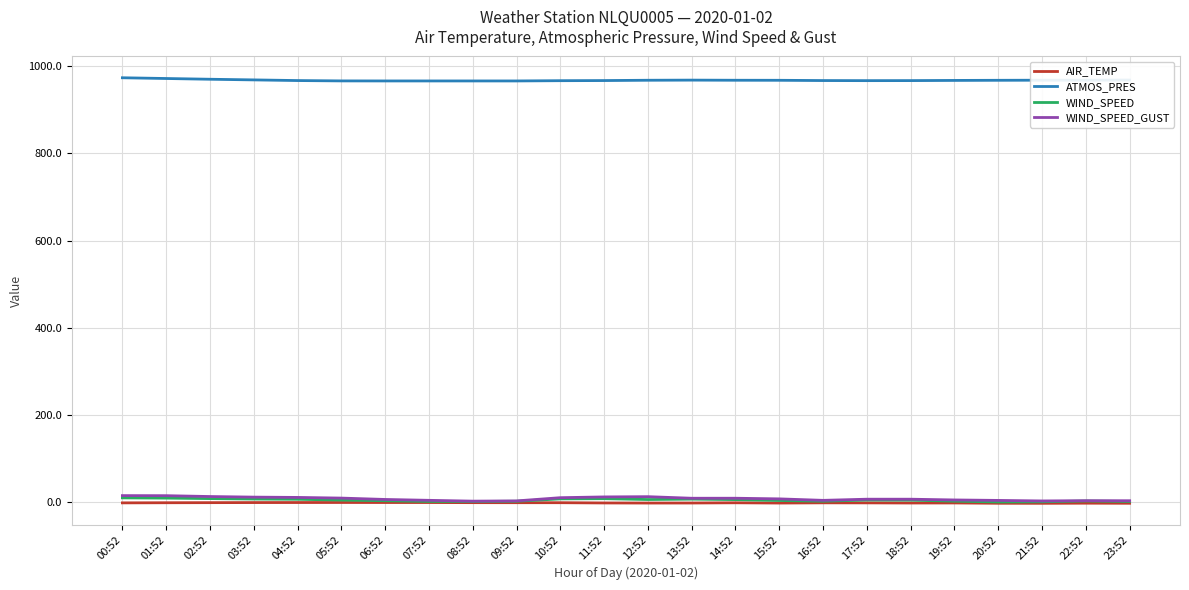

True or false: ATMOS_PRES and WIND_SPEED_GUST intersect in this chart.

False